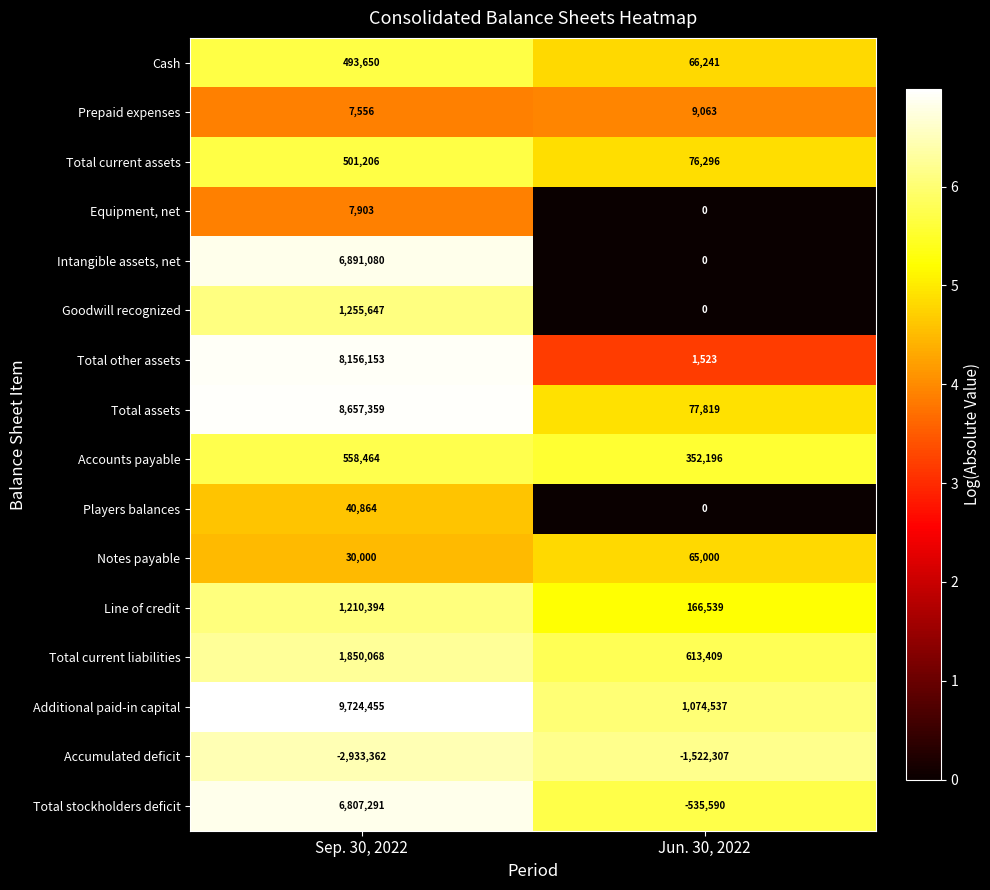

Rank the series by their maximum value, from lowest to highest.

Accumulated deficit, Equipment, net, Prepaid expenses, Players balances, Notes payable, Cash, Total current assets, Accounts payable, Line of credit, Goodwill recognized, Total current liabilities, Total stockholders deficit, Intangible assets, net, Total other assets, Total assets, Additional paid-in capital